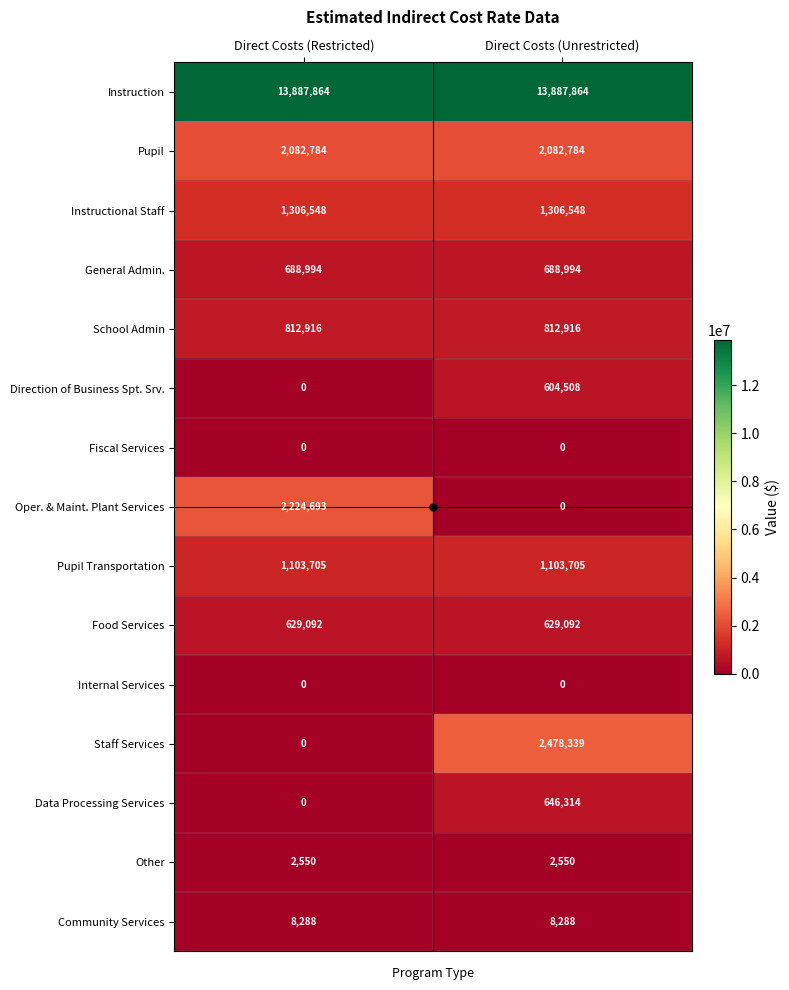

Which series has the largest total across all categories?

Instruction